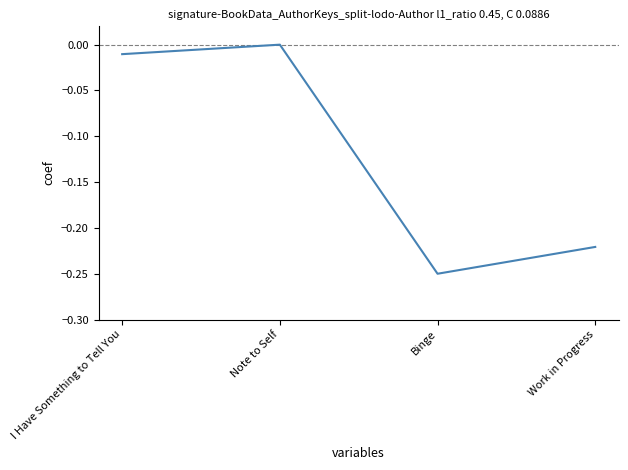

Which category has the highest value across all series?

Note to Self